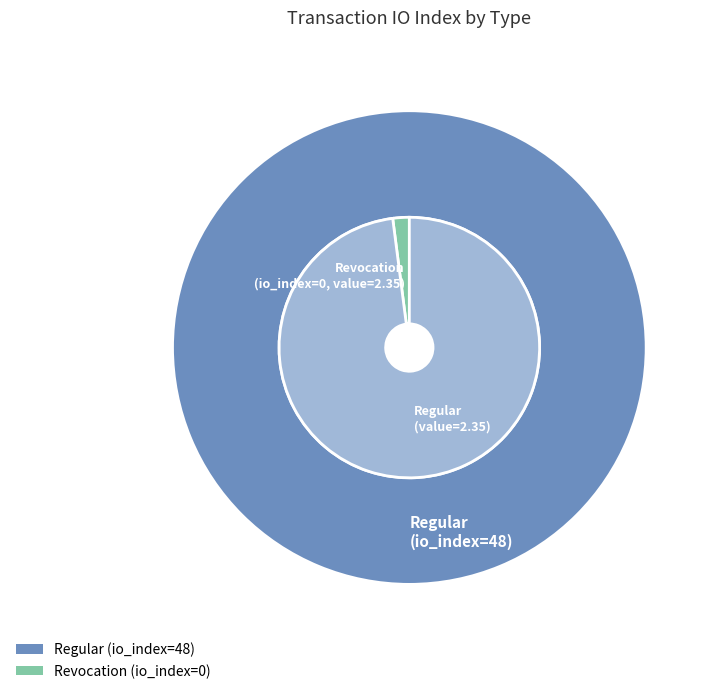

How many segments does this pie chart have?

2